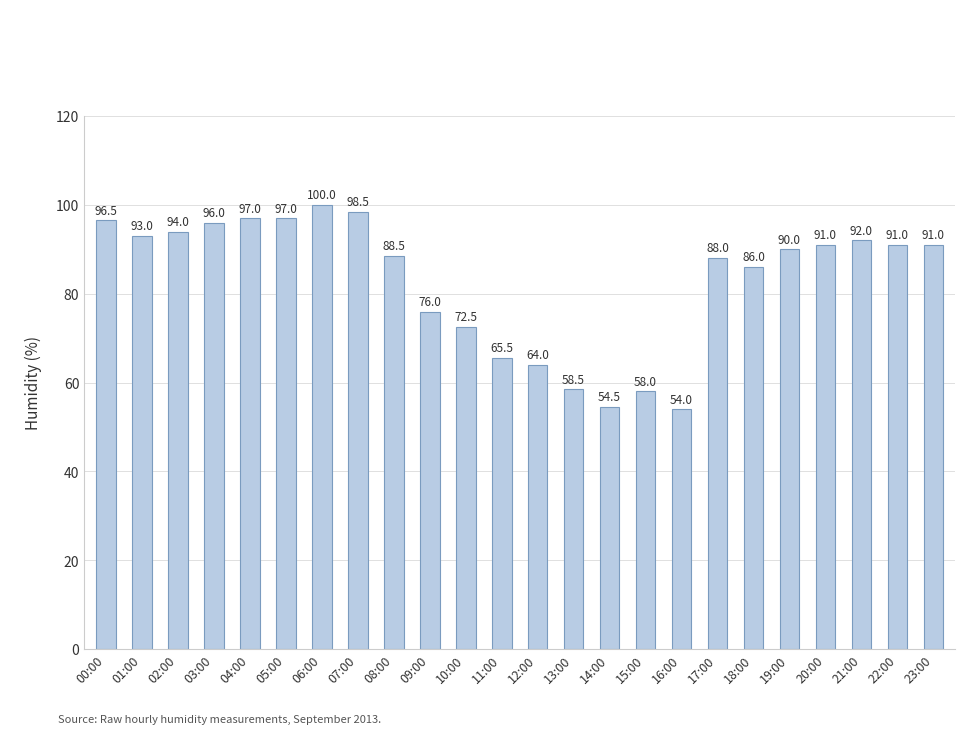

What is the average value?

83.0